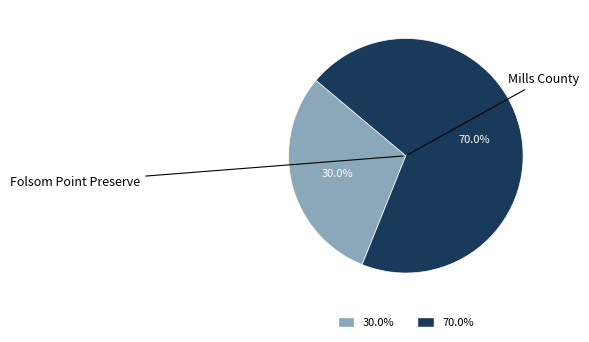

What percentage is the Mills County slice, to the nearest percent?

70%